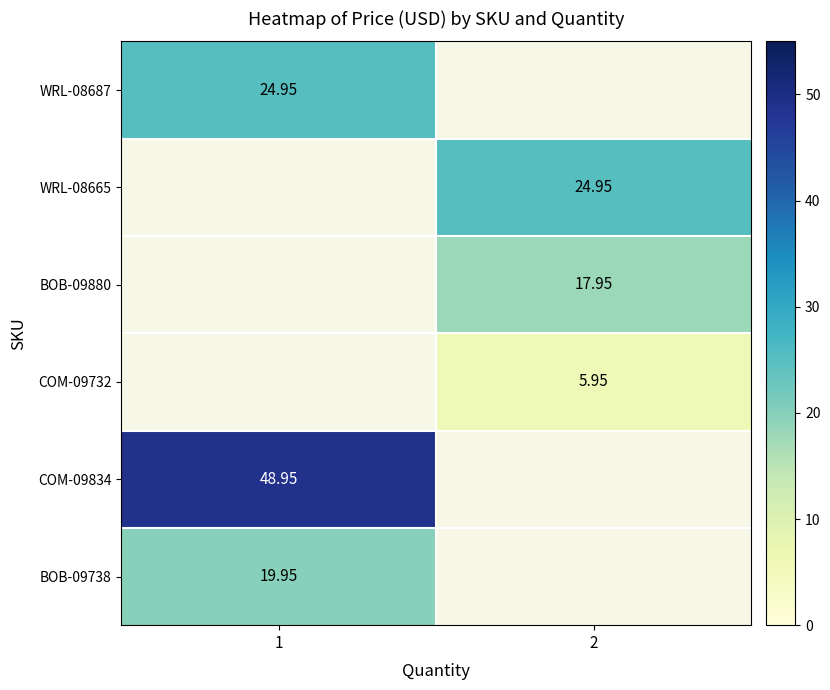

Read the row_2 value at 2.

17.9